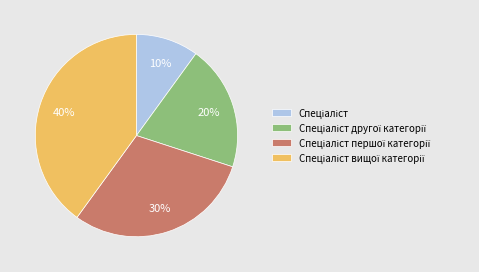

To the nearest percent, what is the average slice percentage?

25%